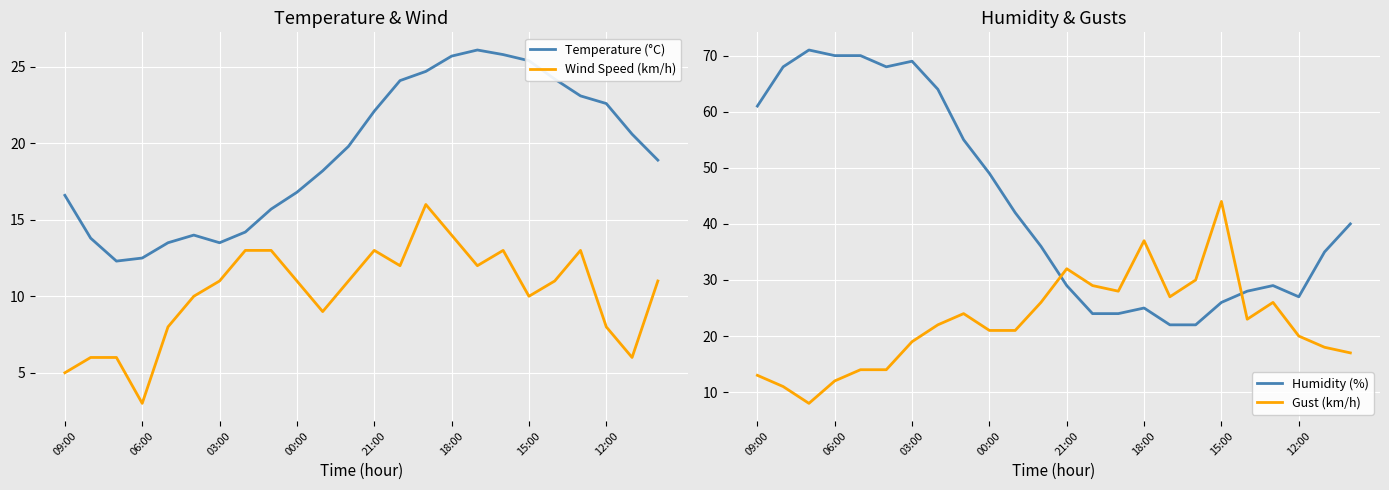

Which category has the highest value in the Gust (km/h) series?

15:00